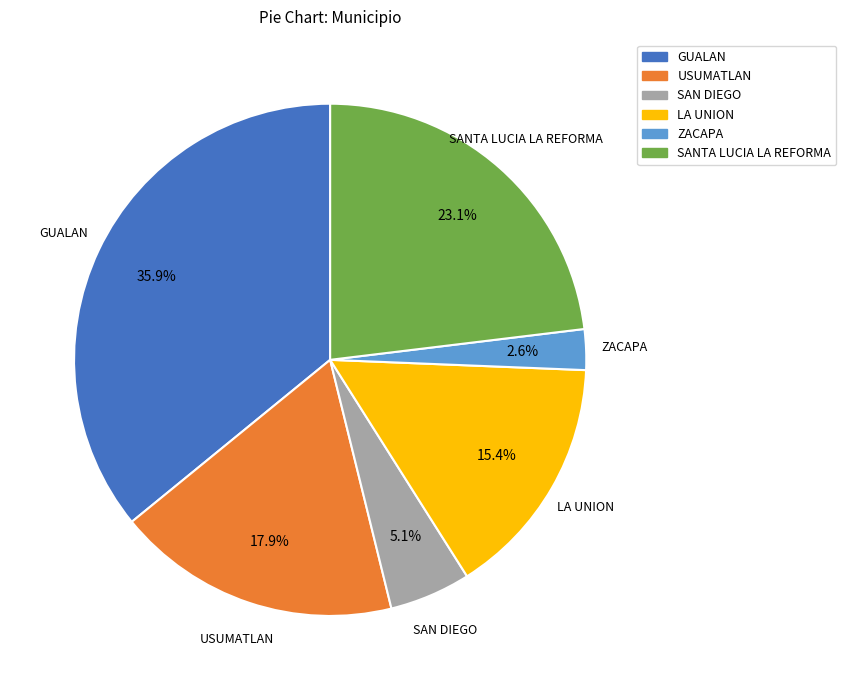

Is there a majority slice in this chart?

No